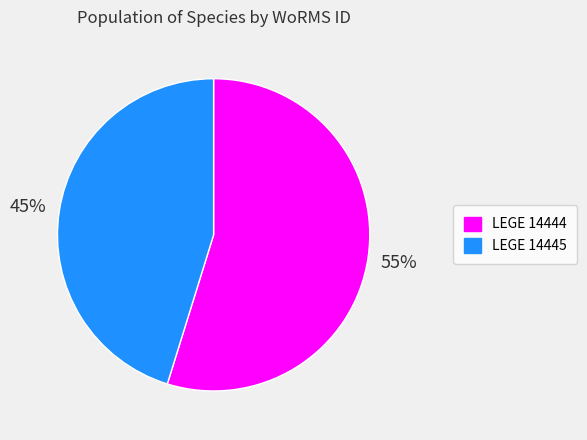

To the nearest percent, what portion does LEGE 14444 represent?

55%